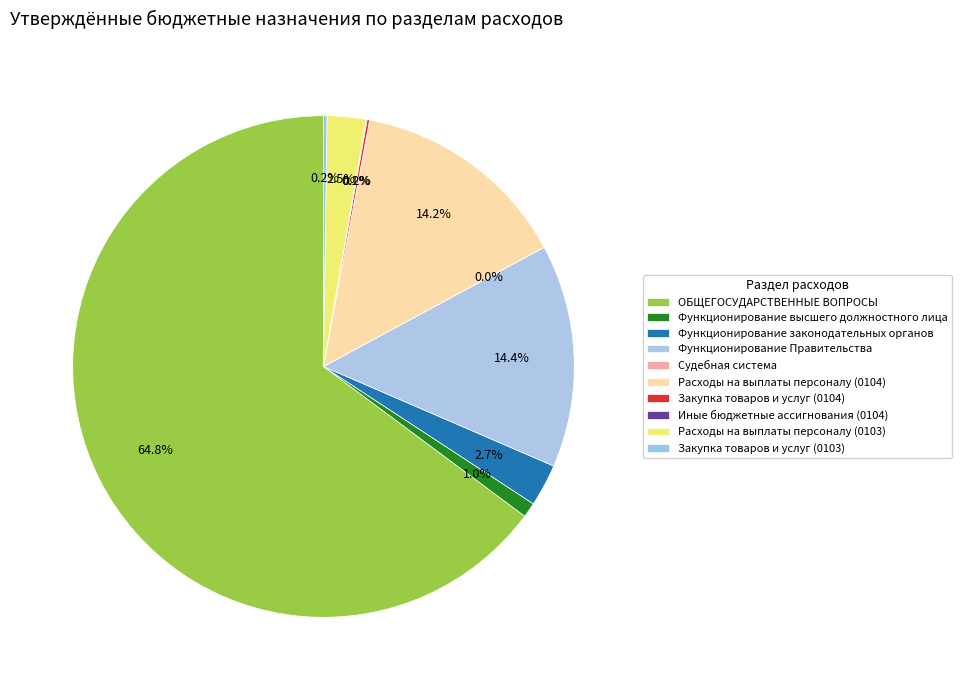

Is ОБЩЕГОСУДАРСТВЕННЫЕ ВОПРОСЫ the majority of the pie?

Yes